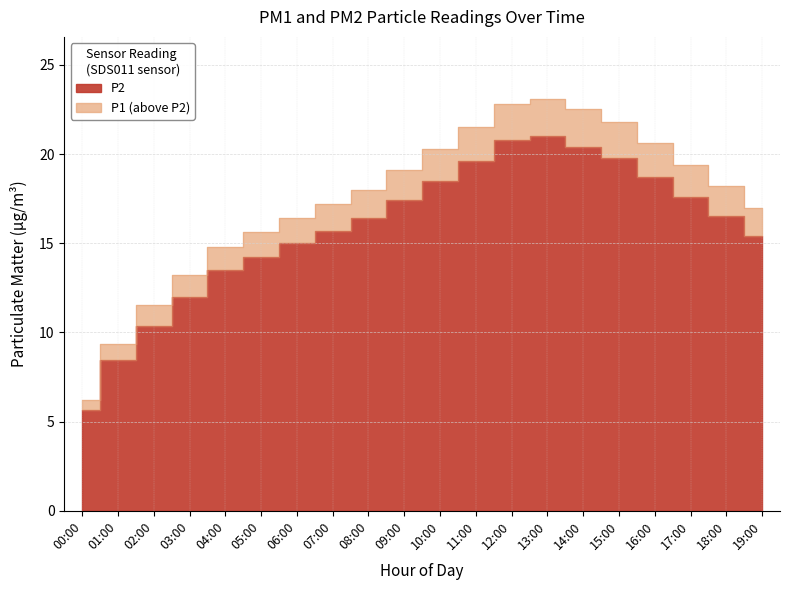

Which series has the largest range (max minus min)?

P1